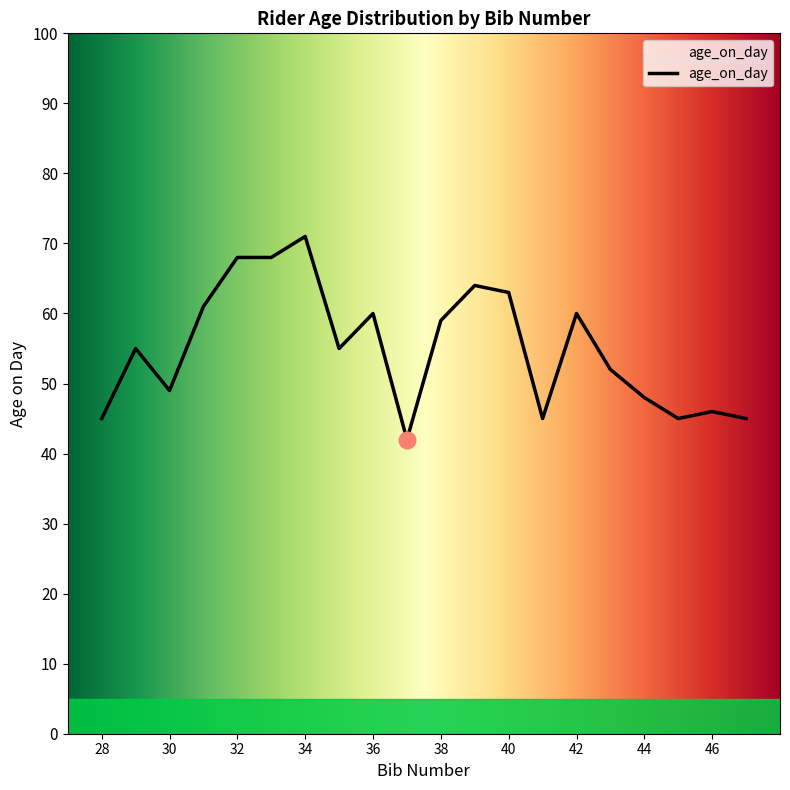

What is the smallest value displayed?

42